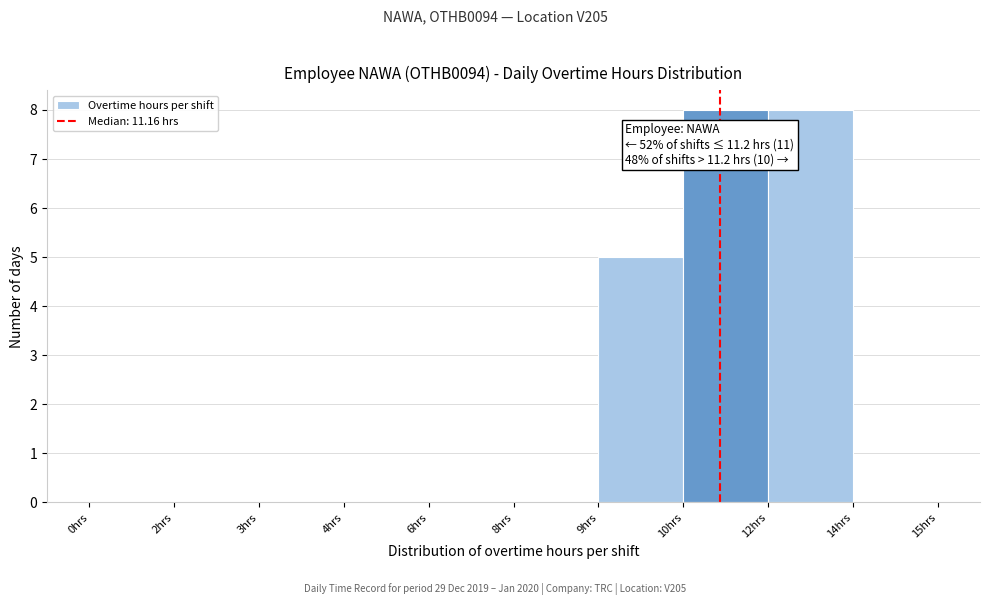

Reading right to left, list all the values displayed in this chart.

14hrs=0	12hrs=8	10hrs=8	9hrs=5	8hrs=0	6hrs=0	4hrs=0	3hrs=0	2hrs=0	0hrs=0